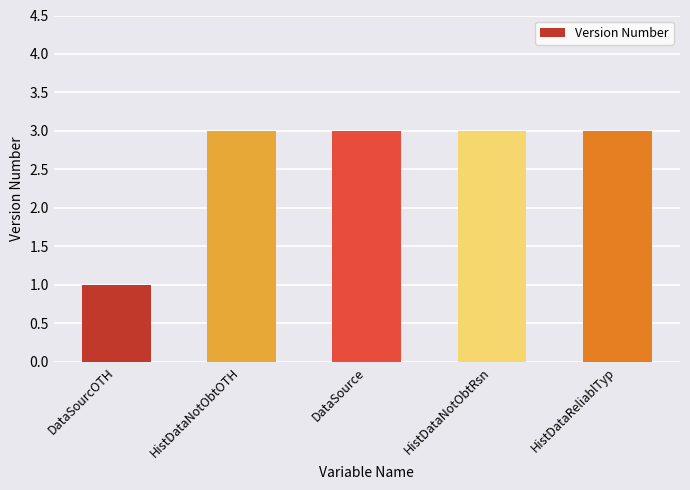

Count the number of categories in the chart.

5